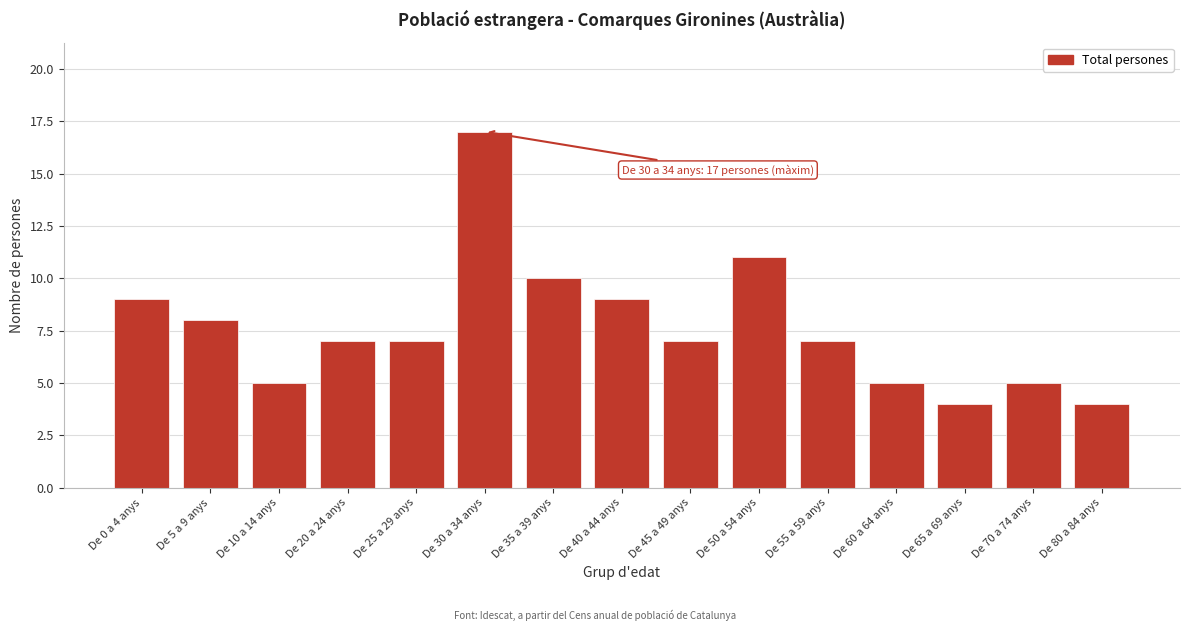

Reading right to left, transcribe all the data shown in this chart.

4	5	4	5	7	11	7	9	10	17	7	7	5	8	9